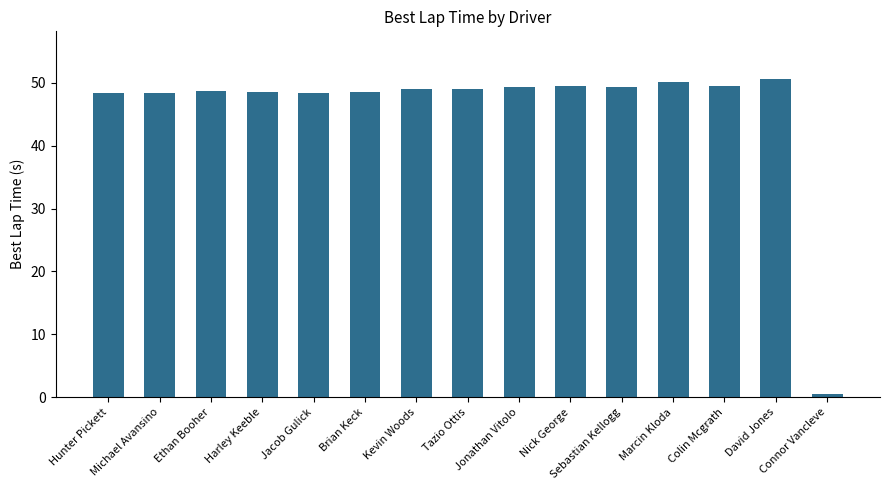

What is the maximum value shown in the chart?

50.6